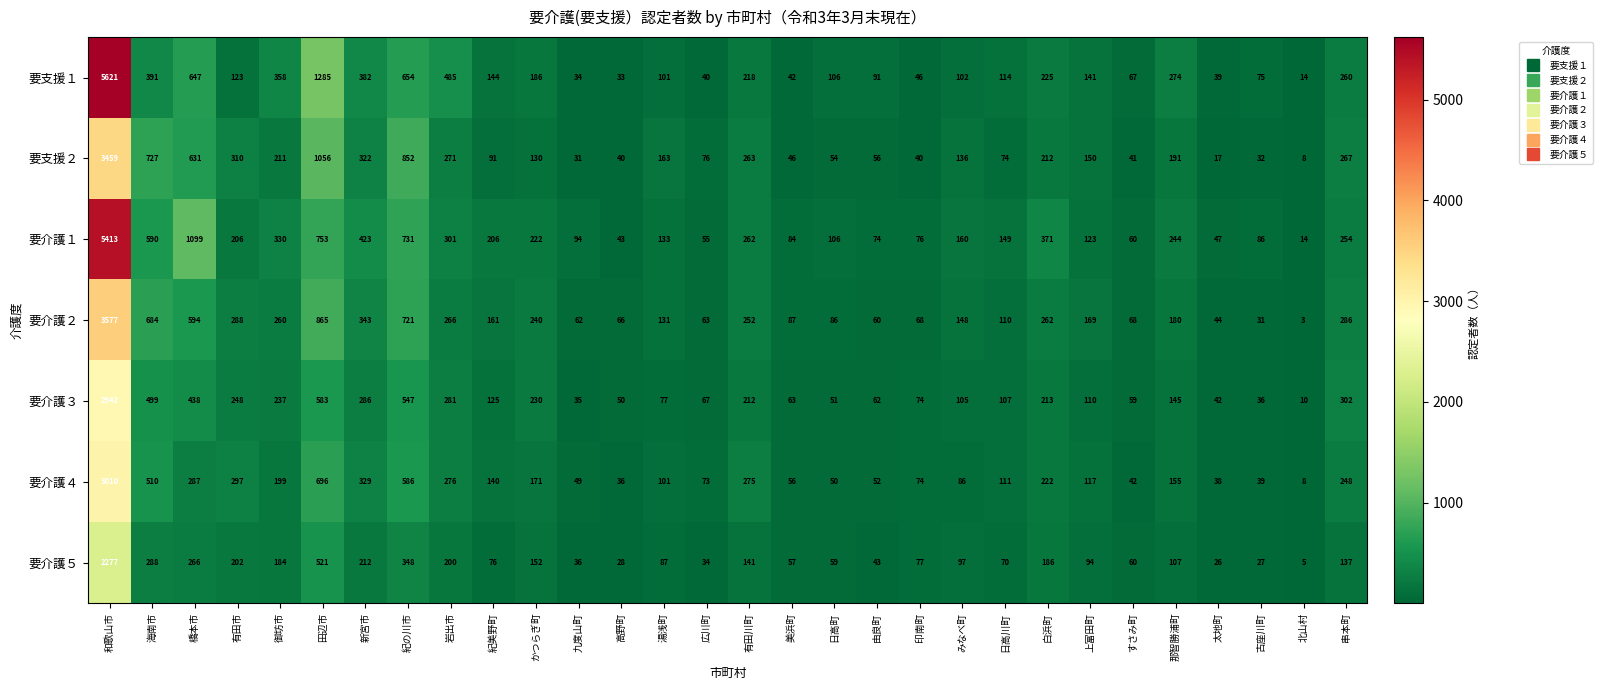

At which category does the chart reach its peak across all series?

和歌山市